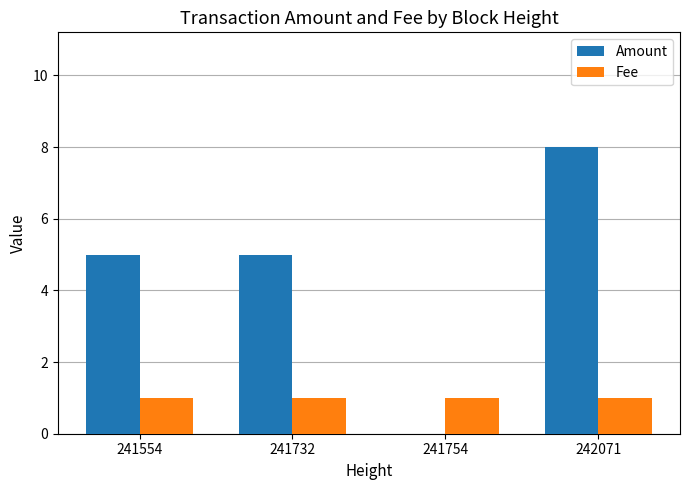

Reading right to left, transcribe all the data shown in this chart.

Amount: 242071=8	241754=0	241732=5	241554=5
Fee: 242071=1	241754=1	241732=1	241554=1